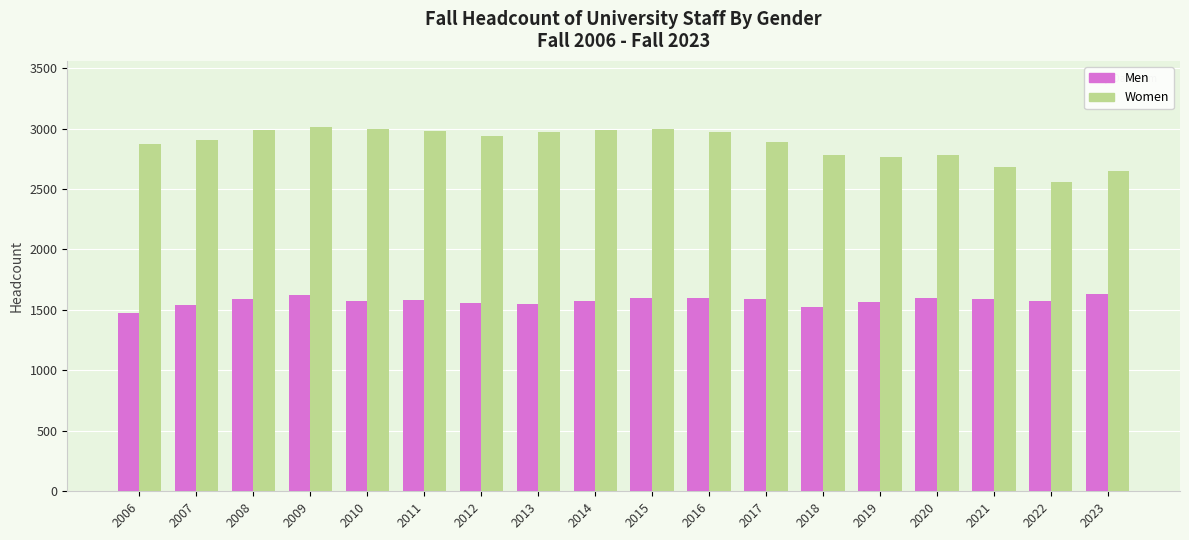

The value of Men at 2013 is 945. True or false?

False